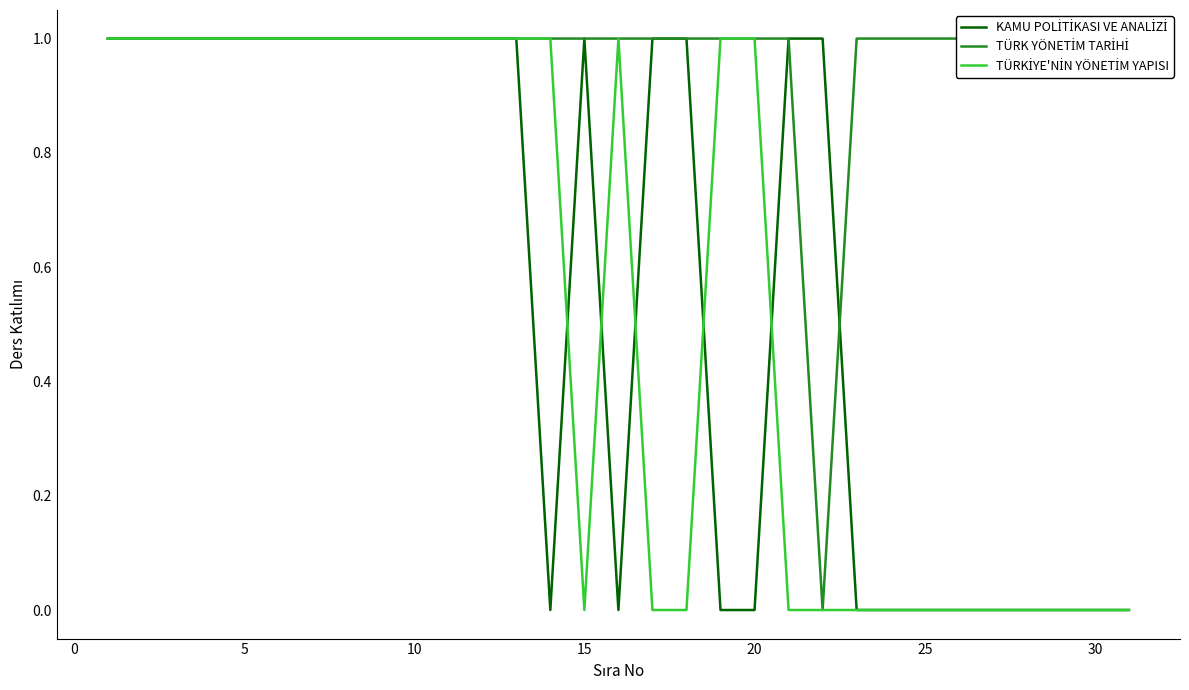

At how many categories does at least one series exceed 0?

31